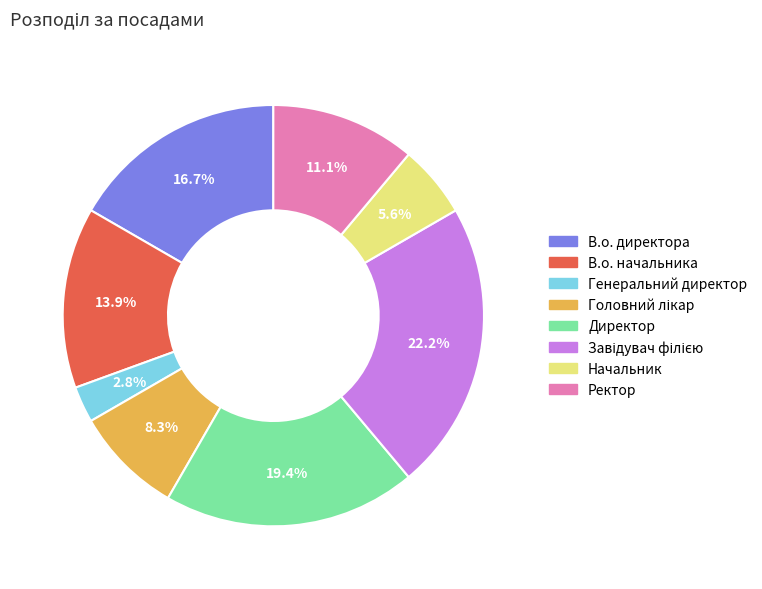

True or false: Директор accounts for 19% of the total.

True